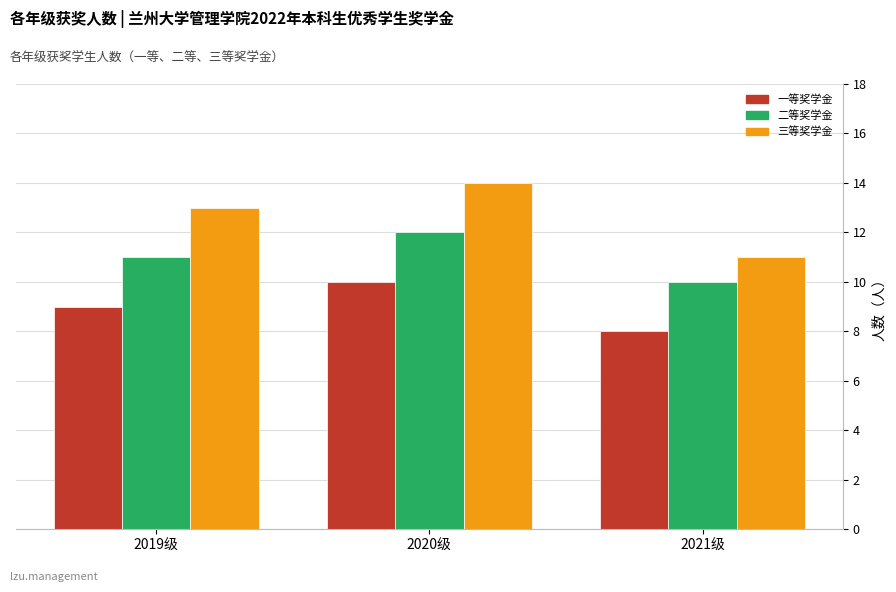

Which series changed the most between 2020级 and 2021级?

三等奖学金